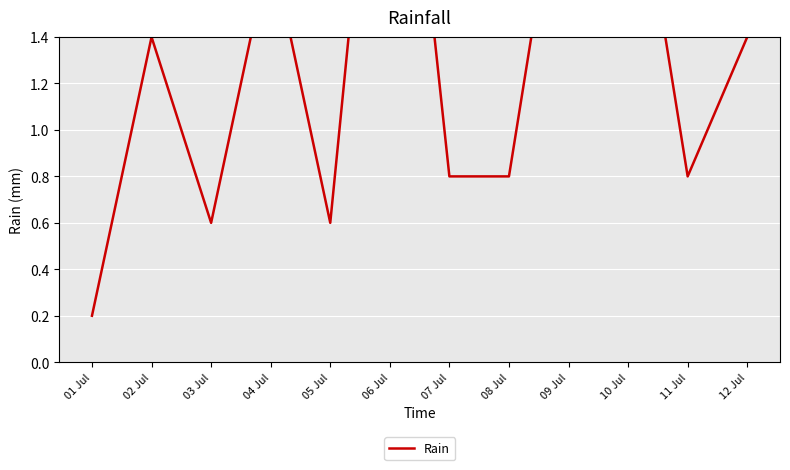

Reading right to left, what are all the values shown in this chart?

12 Jul=1.4	11 Jul=0.8	10 Jul=2.4	09 Jul=2.4	08 Jul=0.8	07 Jul=0.8	06 Jul=3.2	05 Jul=0.6	04 Jul=1.8	03 Jul=0.6	02 Jul=1.4	01 Jul=0.2